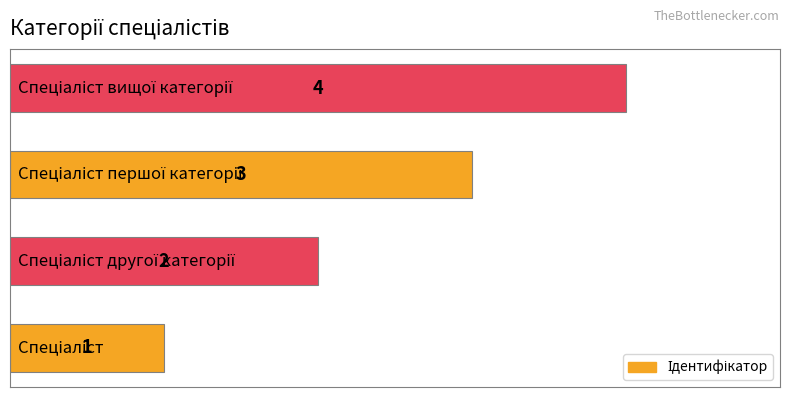

What is the greatest value displayed?

4